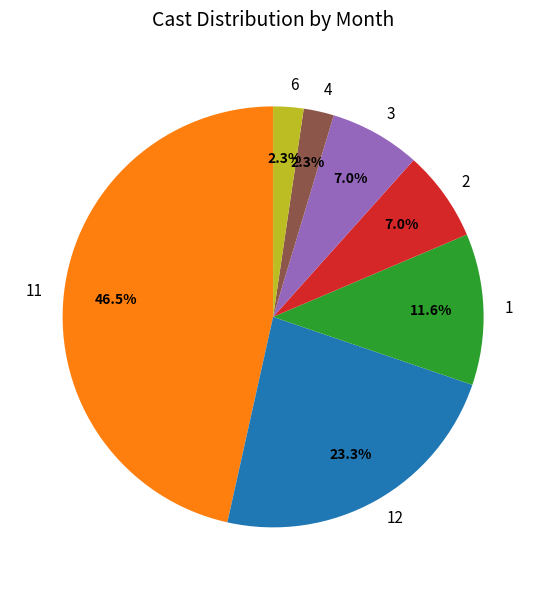

What is the total percentage of 6 and 2?

9.3%